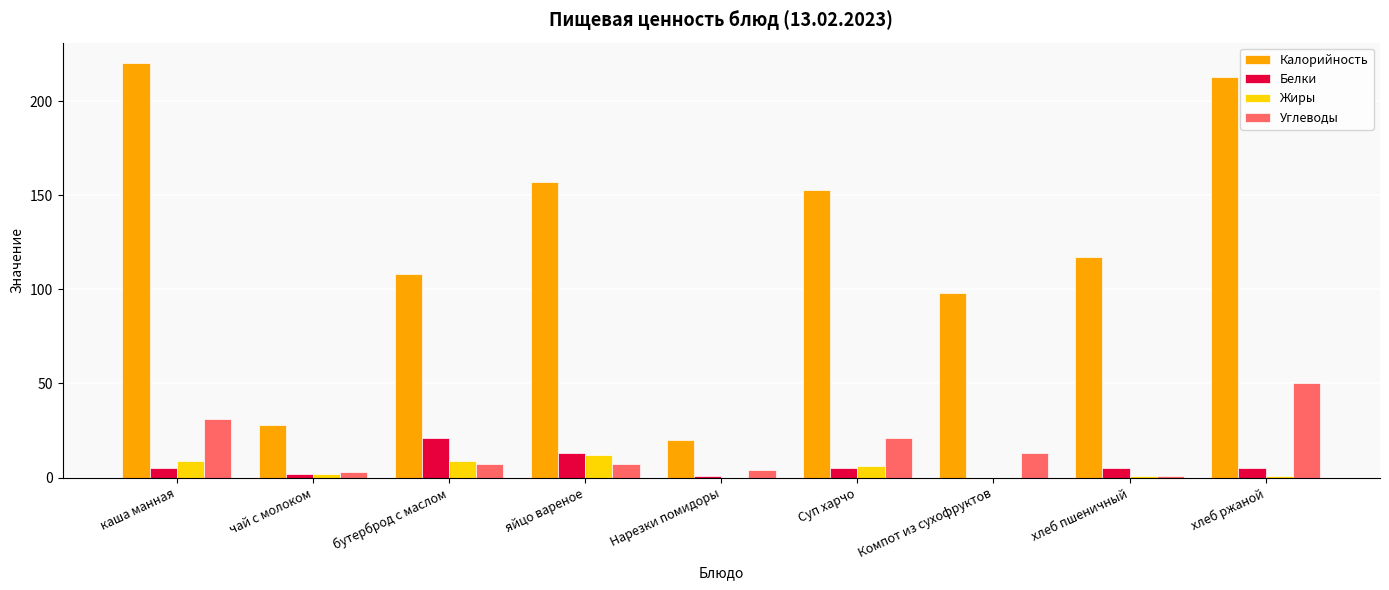

What value does the Калорийность series have at Компот из сухофруктов?

98